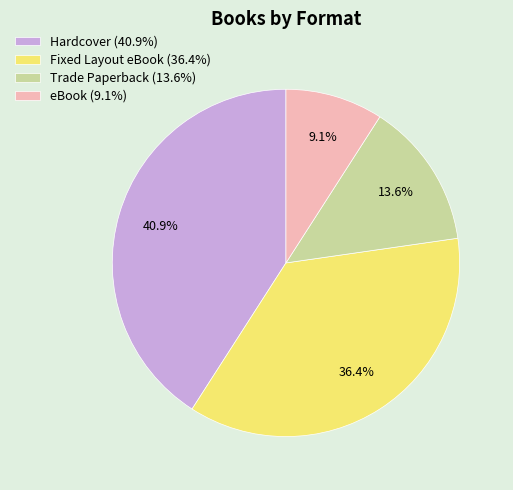

What is the largest slice in the pie chart?

Hardcover